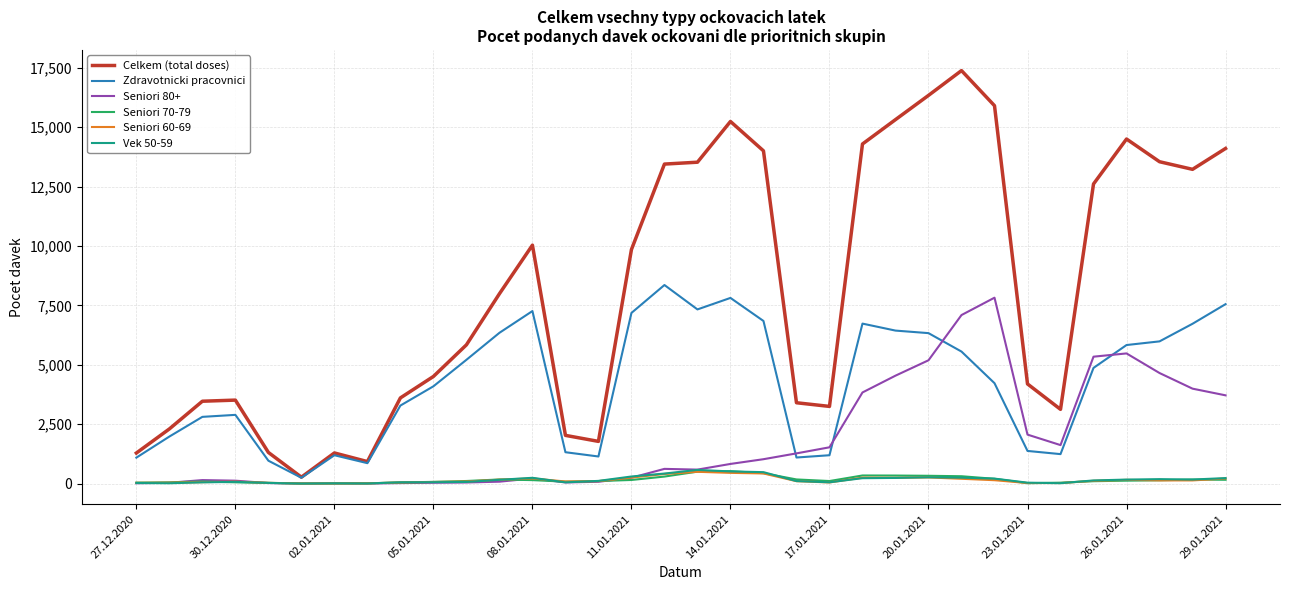

Which series has the largest range (max minus min)?

Celkem (total doses)